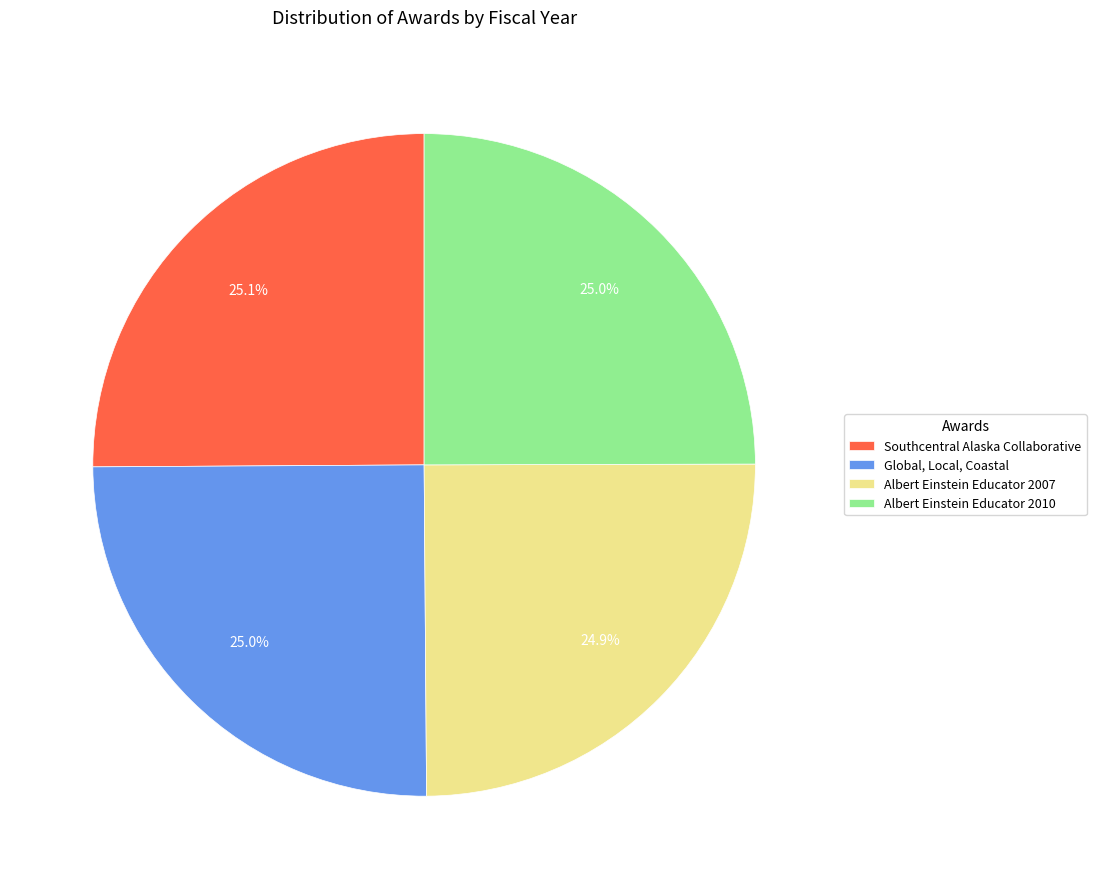

To the nearest percent, what portion does Global, Local, Coastal represent?

25%